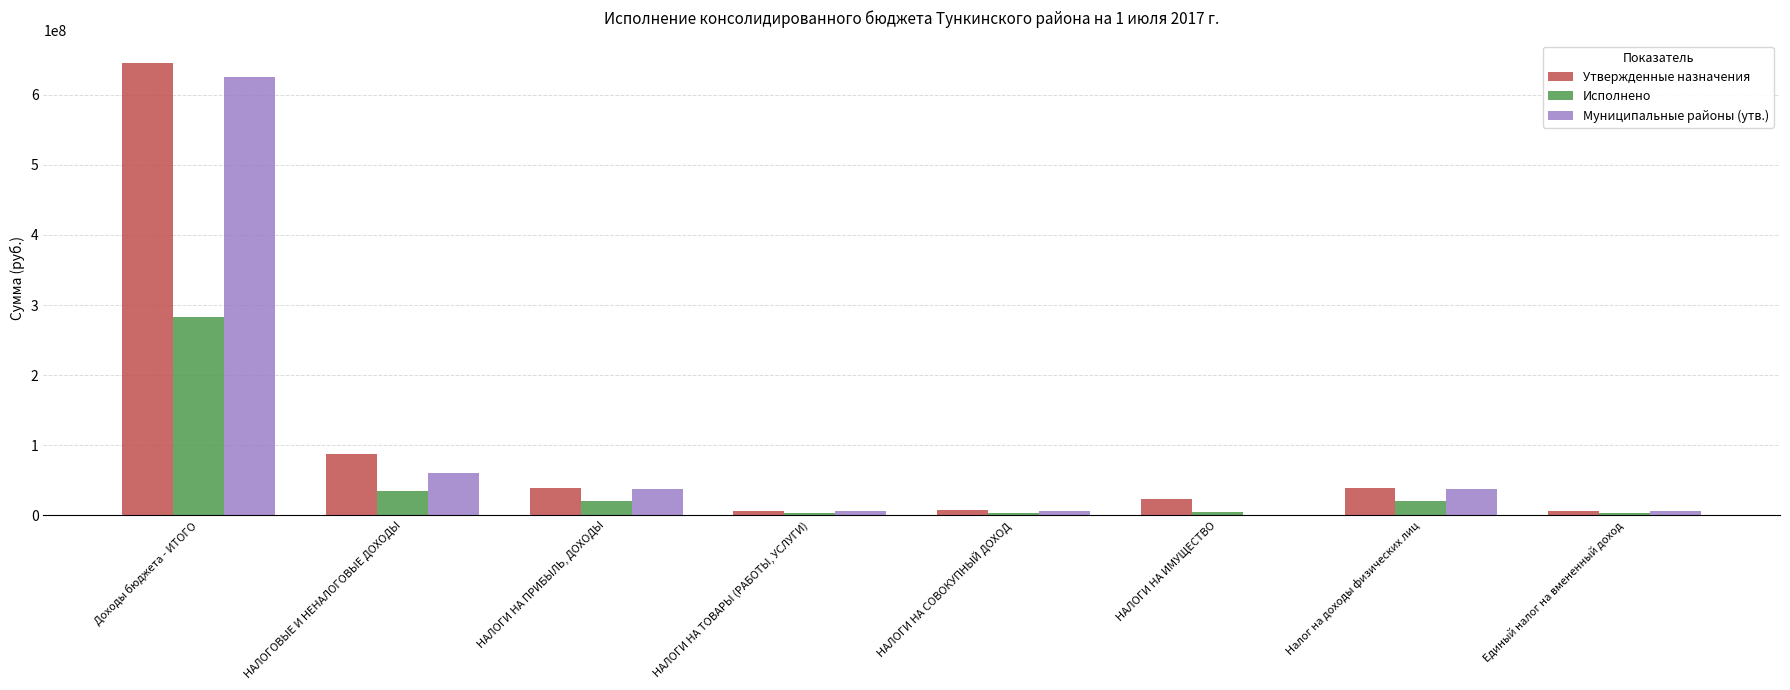

Are the bars grouped side by side (vs. stacked)?

Yes